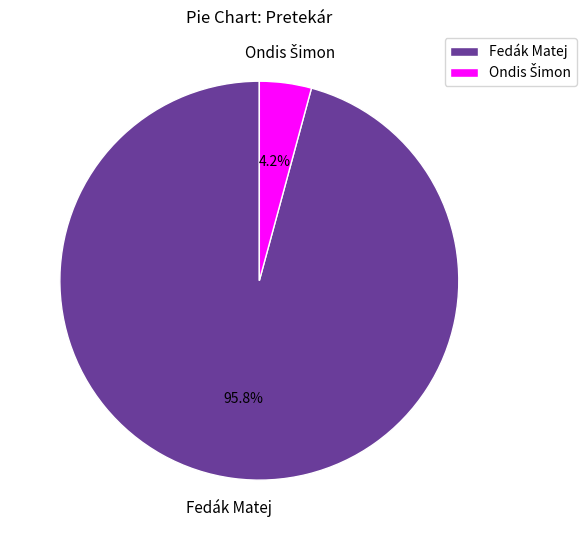

Does Fedák Matej represent more than half of the total?

Yes